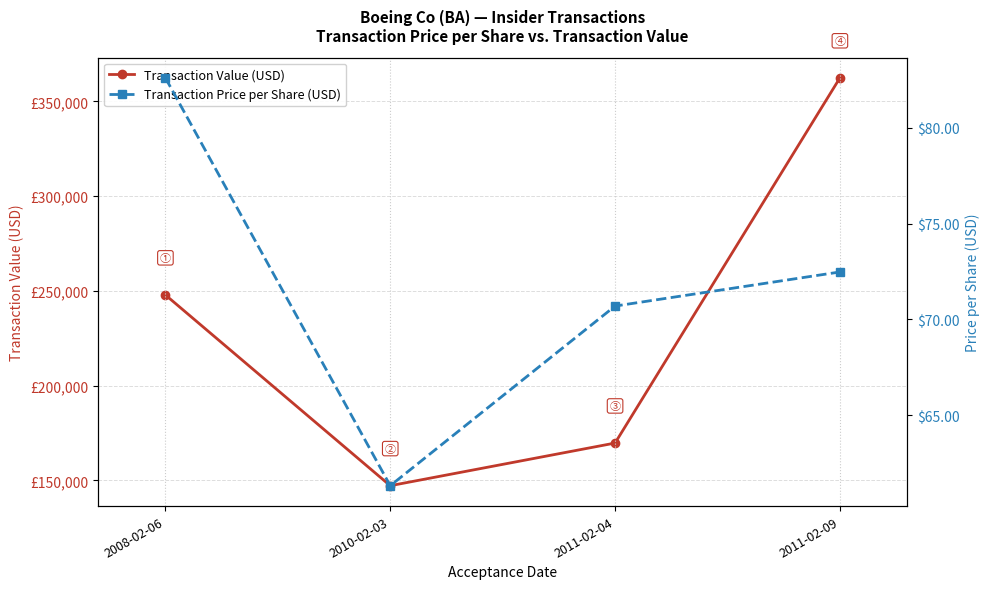

Is it true that Transaction Price per Share (USD) equals 91.3 at 2010-02-03?

False